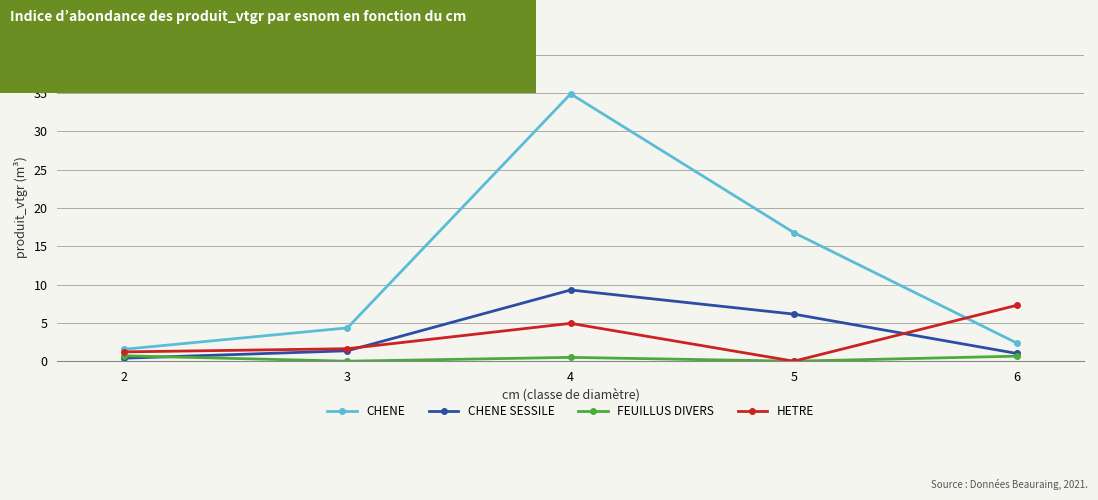

What is the difference between the maximum and minimum values in the CHENE series?

33.3